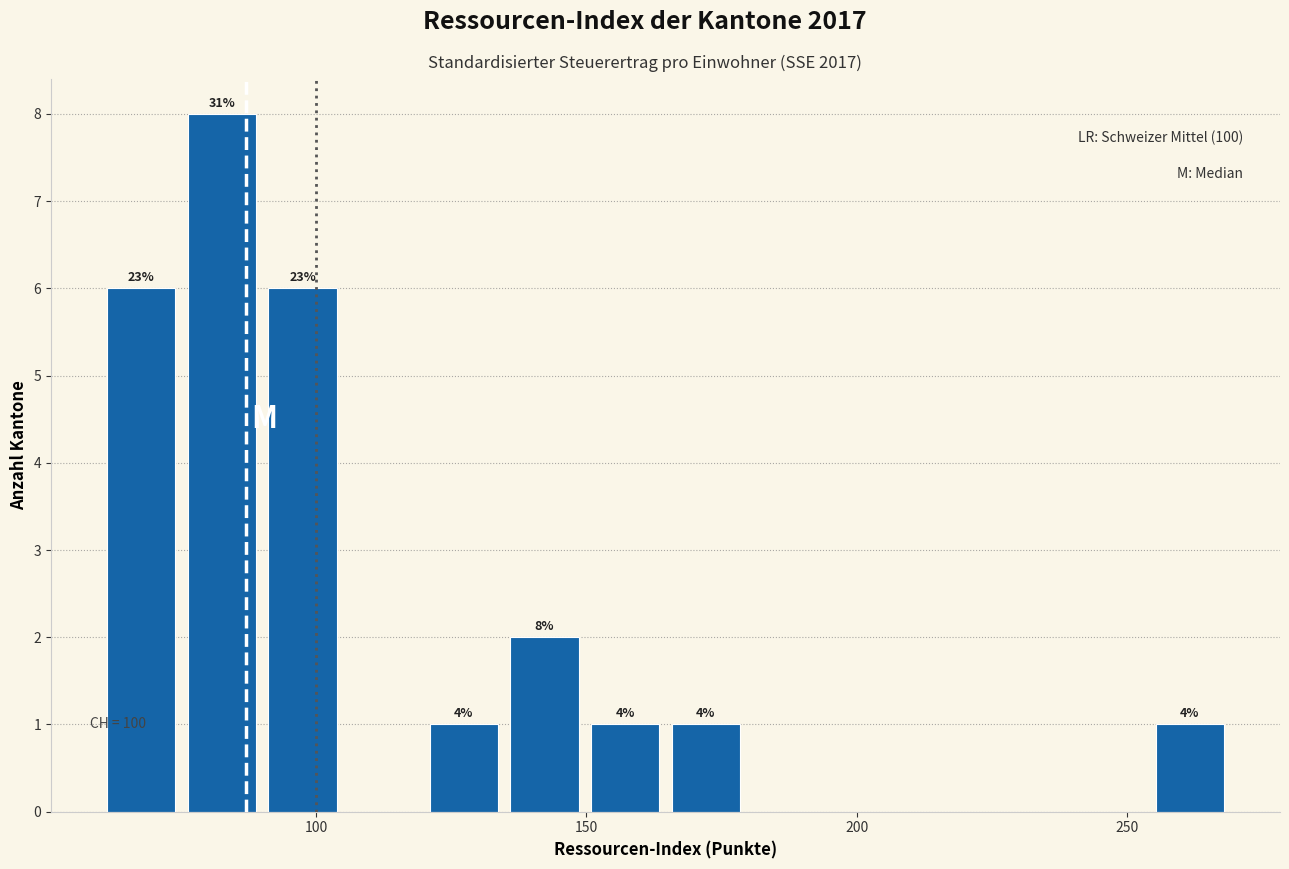

Around what value on the x-axis is the tallest bar? Give the approximate position of its centre, as read against the axis.

85